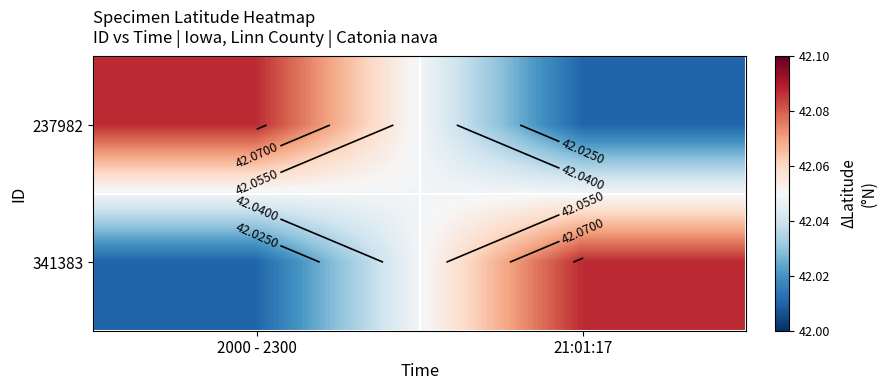

What value does the 341383 series have at 2000 - 2300?

42.0